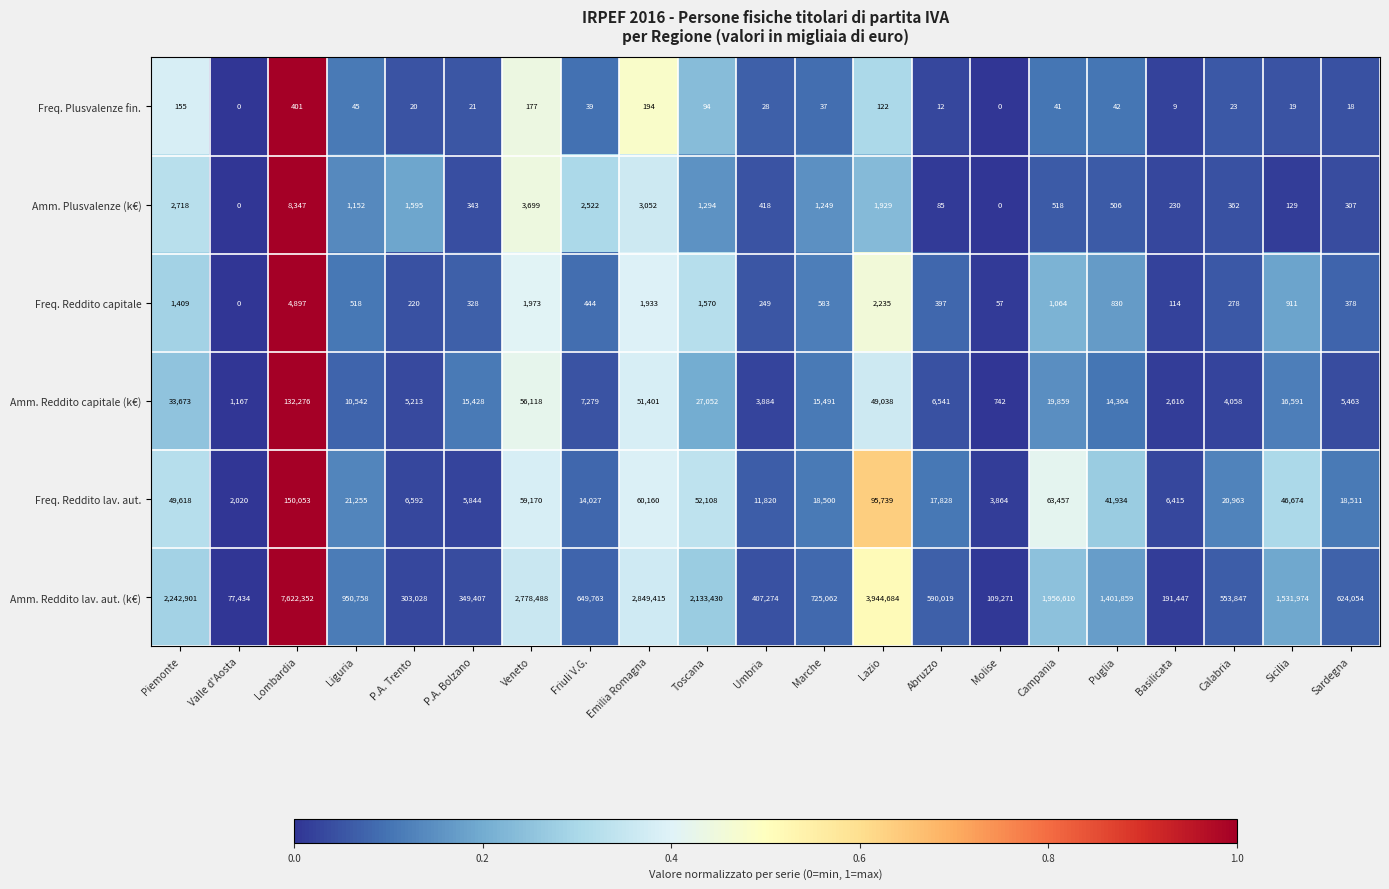

At which category does the chart reach its peak across all series?

Lombardia